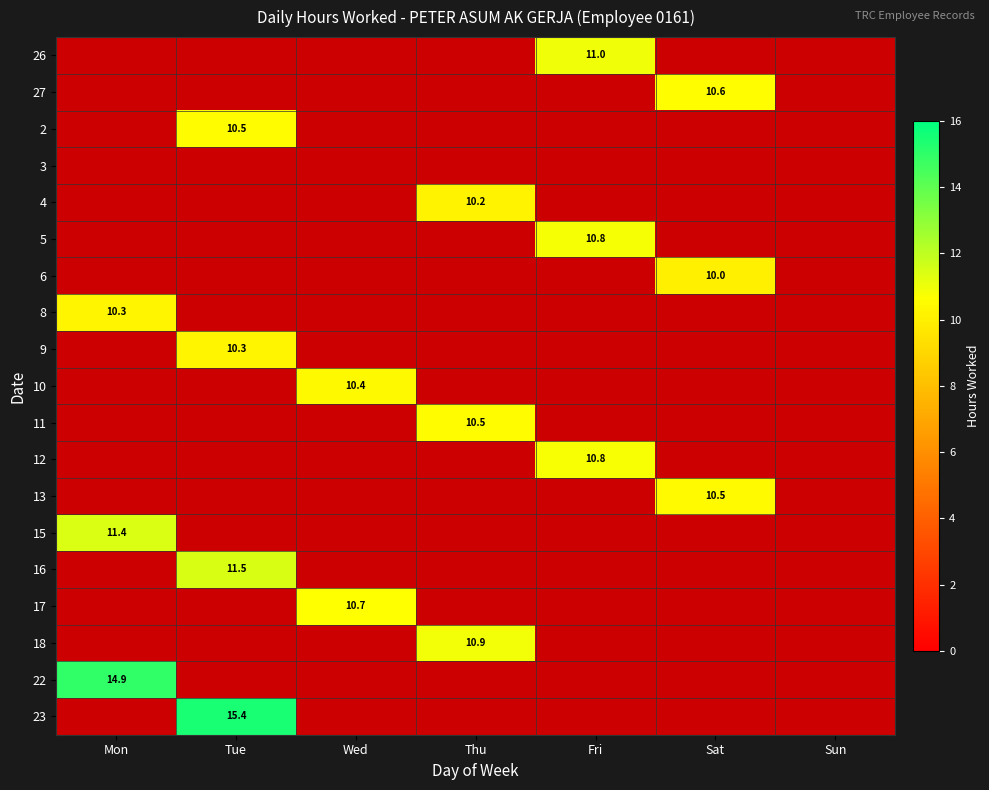

Is the value of 23 at Tue greater than the value of 11 at Thu?

Yes